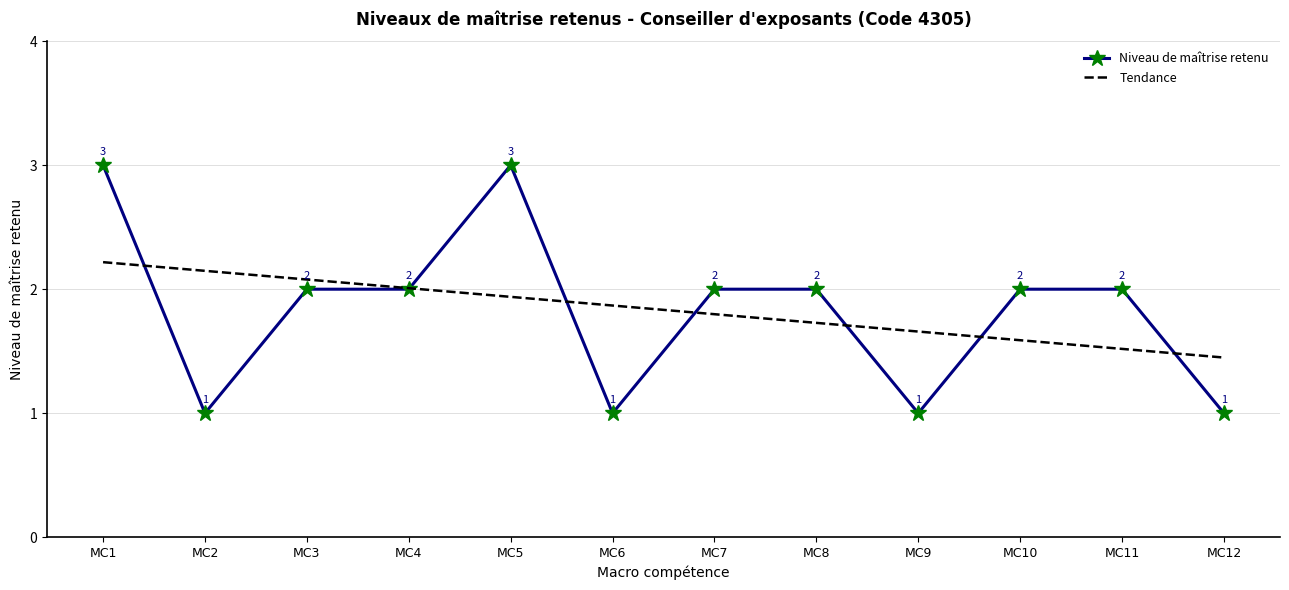

True or false: Niveau de maîtrise retenu has a value of 2.0 at MC4.

True